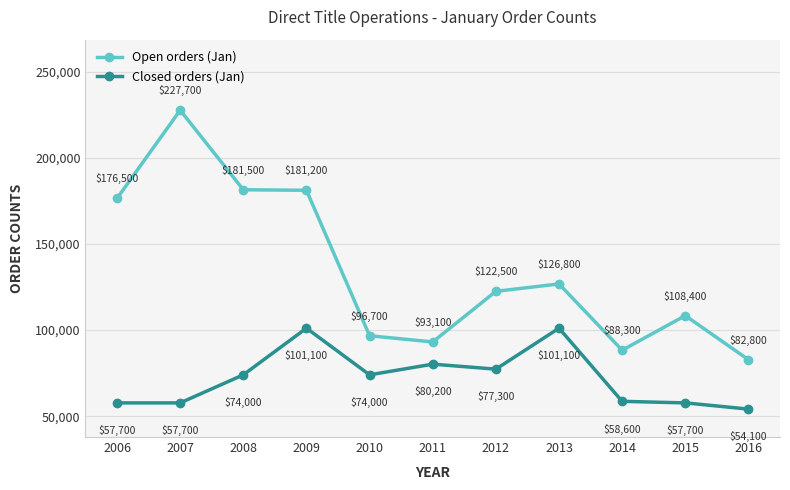

What is the sum of the Open orders (Jan) values at 2010 and 2015?

205100